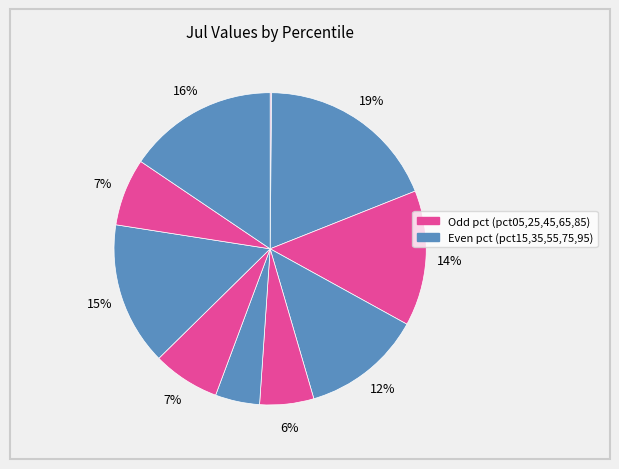

Is there any slice that represents more than half of the pie?

No